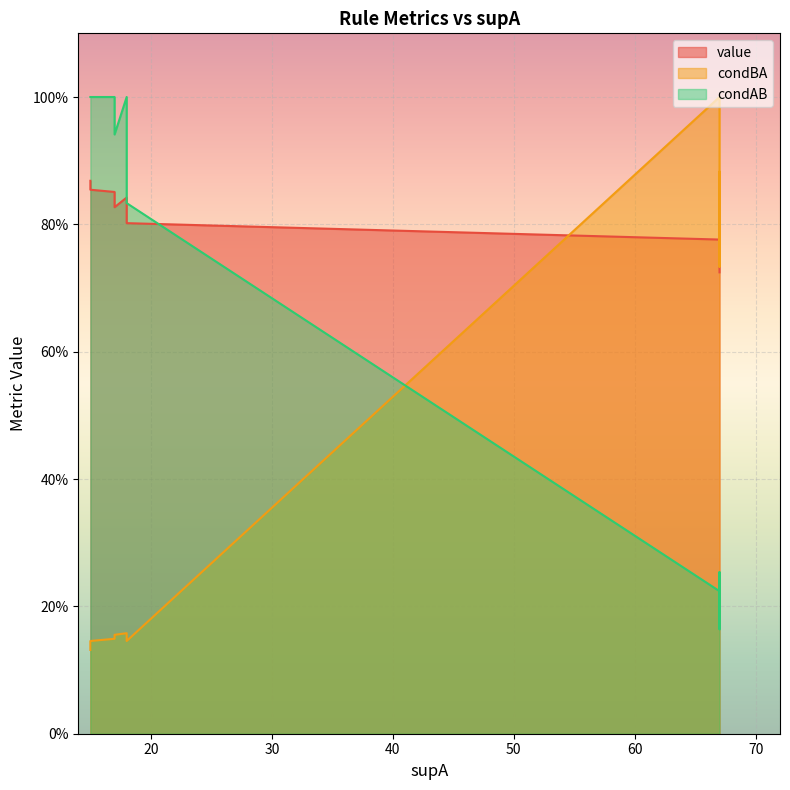

Does the chart display data point markers on the line(s)?

No